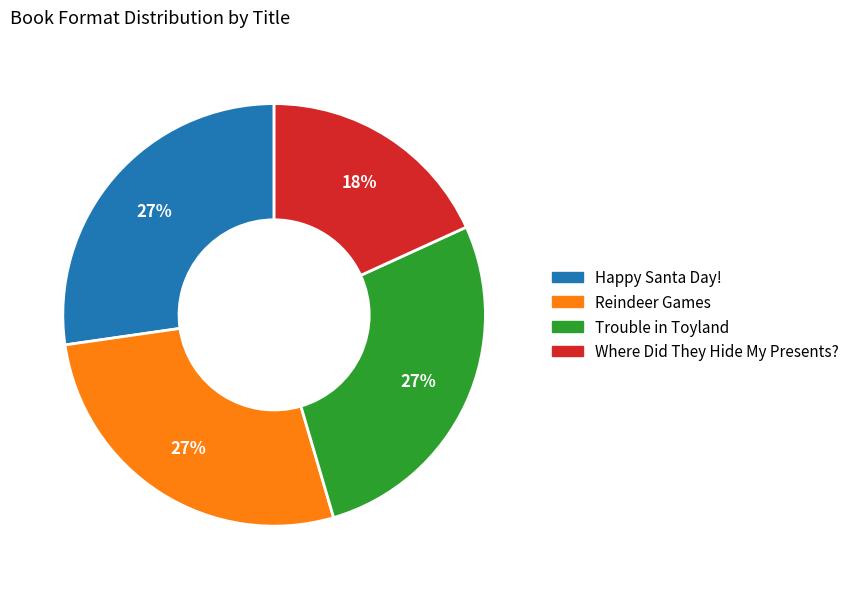

Which category has the smallest portion of the pie?

Where Did They Hide My Presents?